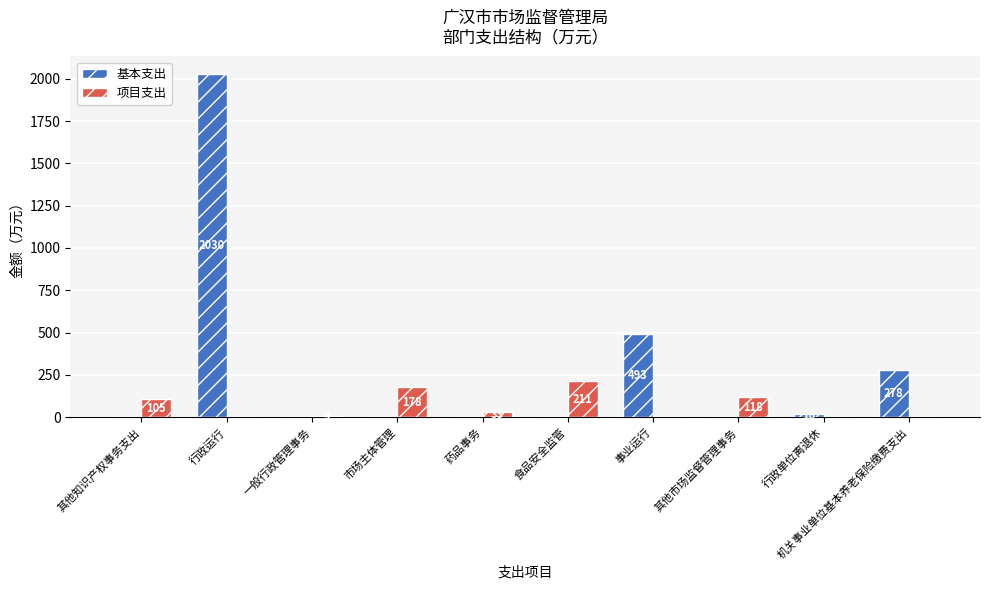

Which category has the highest value in the 基本支出 series?

行政运行